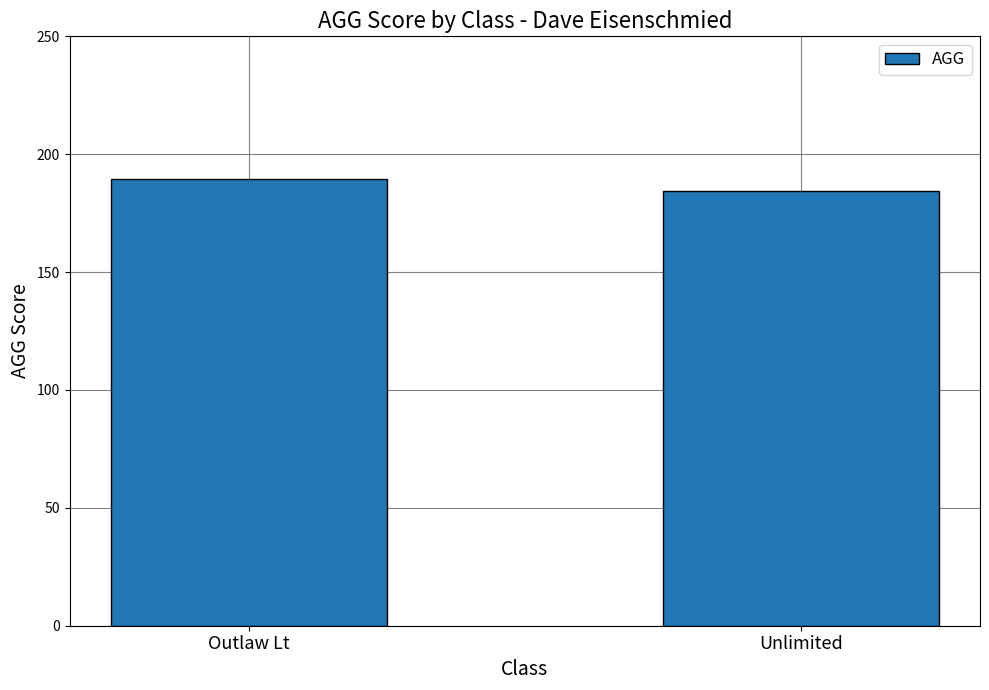

Which has a higher value, Unlimited or Outlaw Lt?

Outlaw Lt